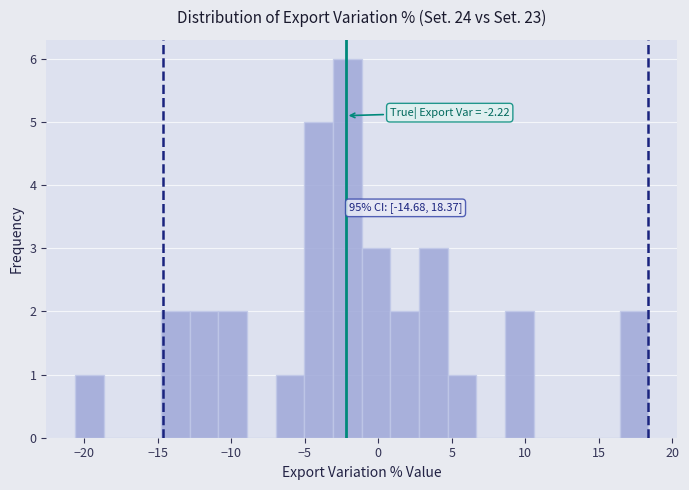

Around what value on the x-axis is the tallest bar? Give the approximate position of its centre, as read against the axis.

-2.0